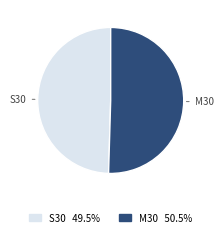

What is the largest slice in the pie chart?

M30